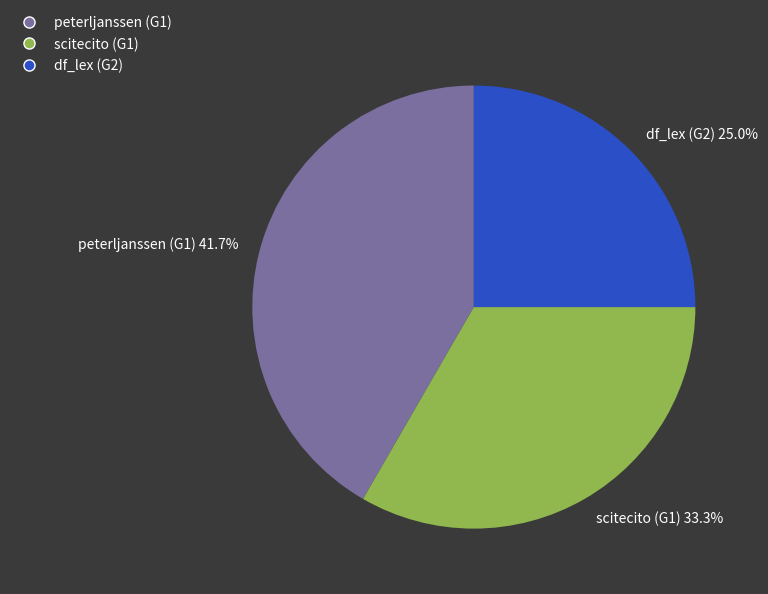

To the nearest percent, what portion does peterljanssen (G1) represent?

42%